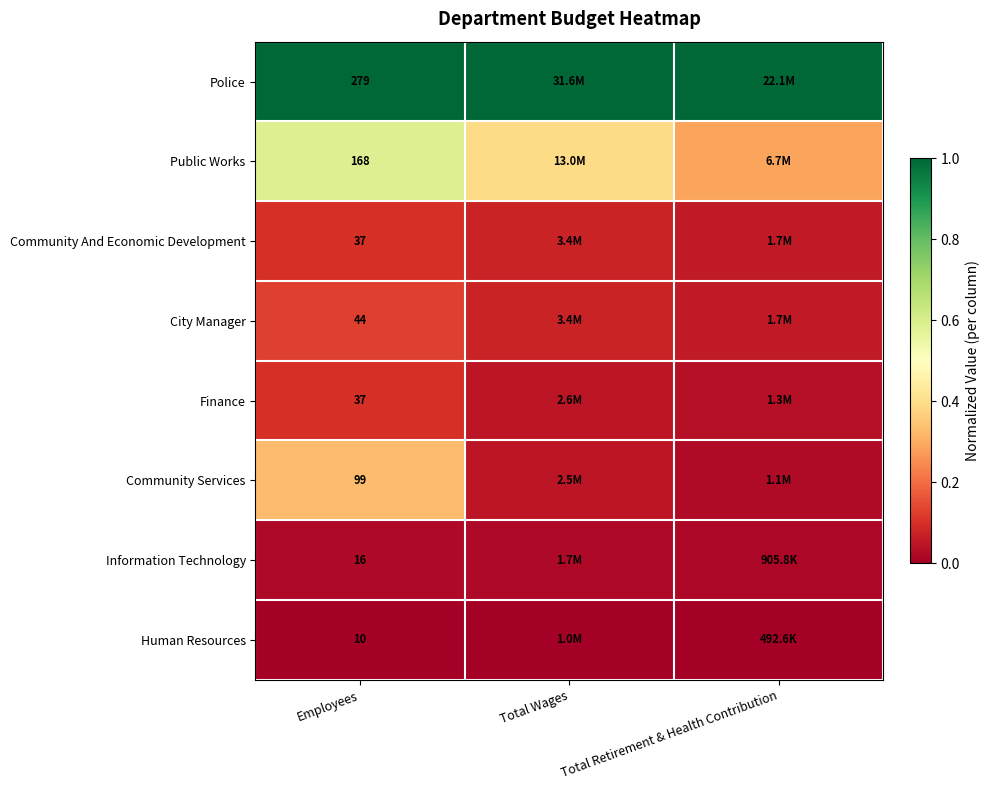

Is the value of Information Technology at Employees greater than the value of Finance at Employees?

No